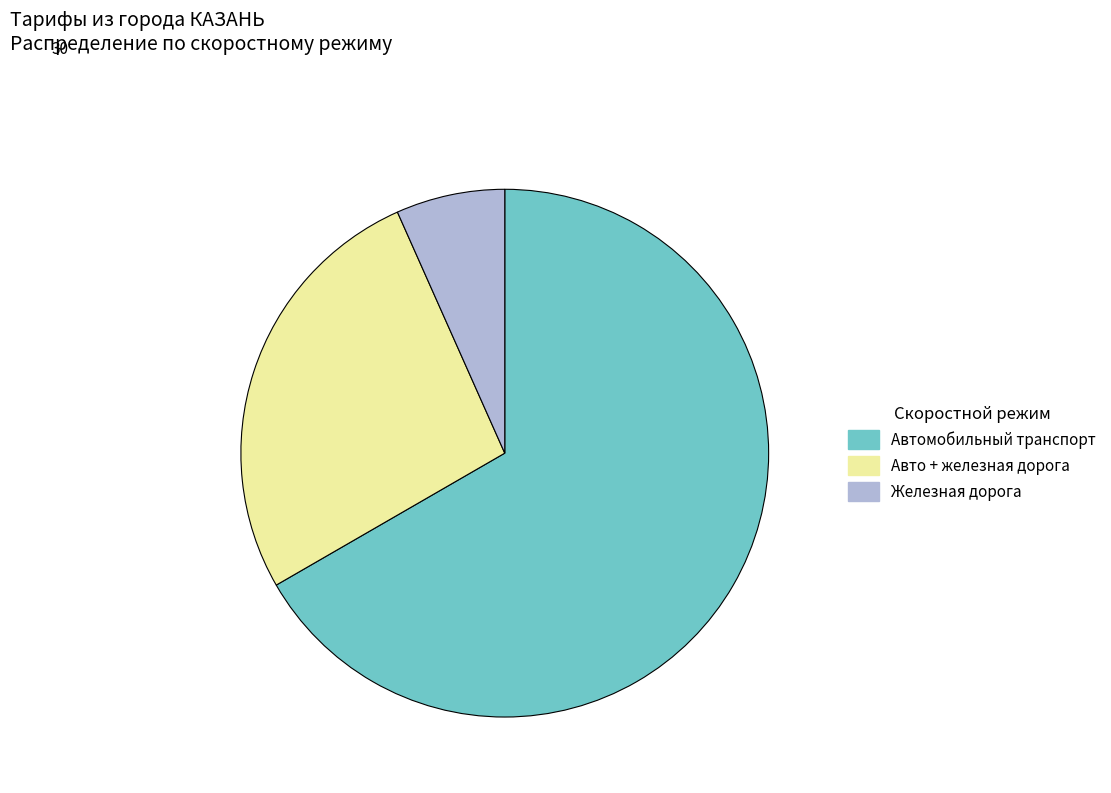

Does any single category account for the majority?

Yes